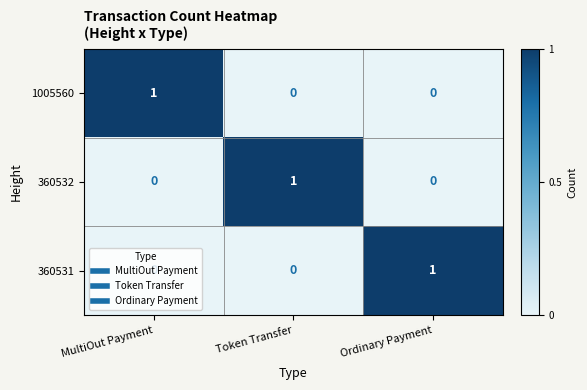

Is the value of 360532 at Token Transfer greater than the value of 360531 at Token Transfer?

Yes